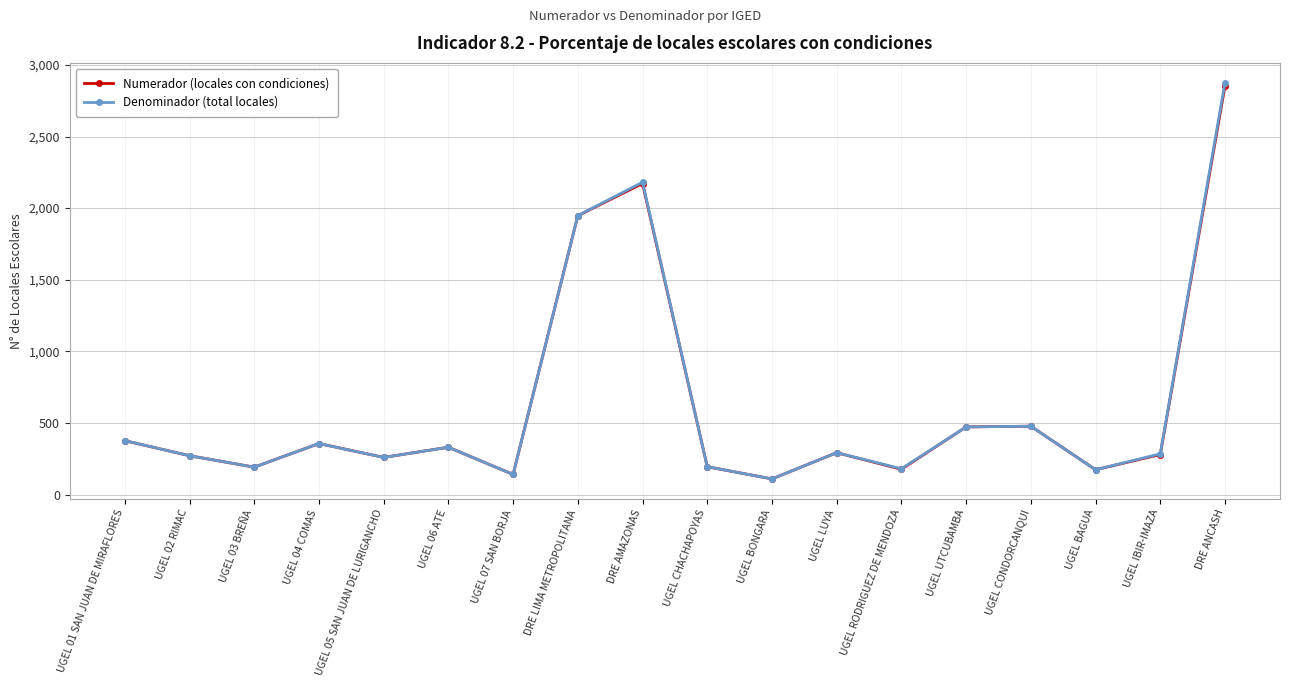

True or false: Denominador (total locales) has a value of 80 at UGEL BAGUA.

False